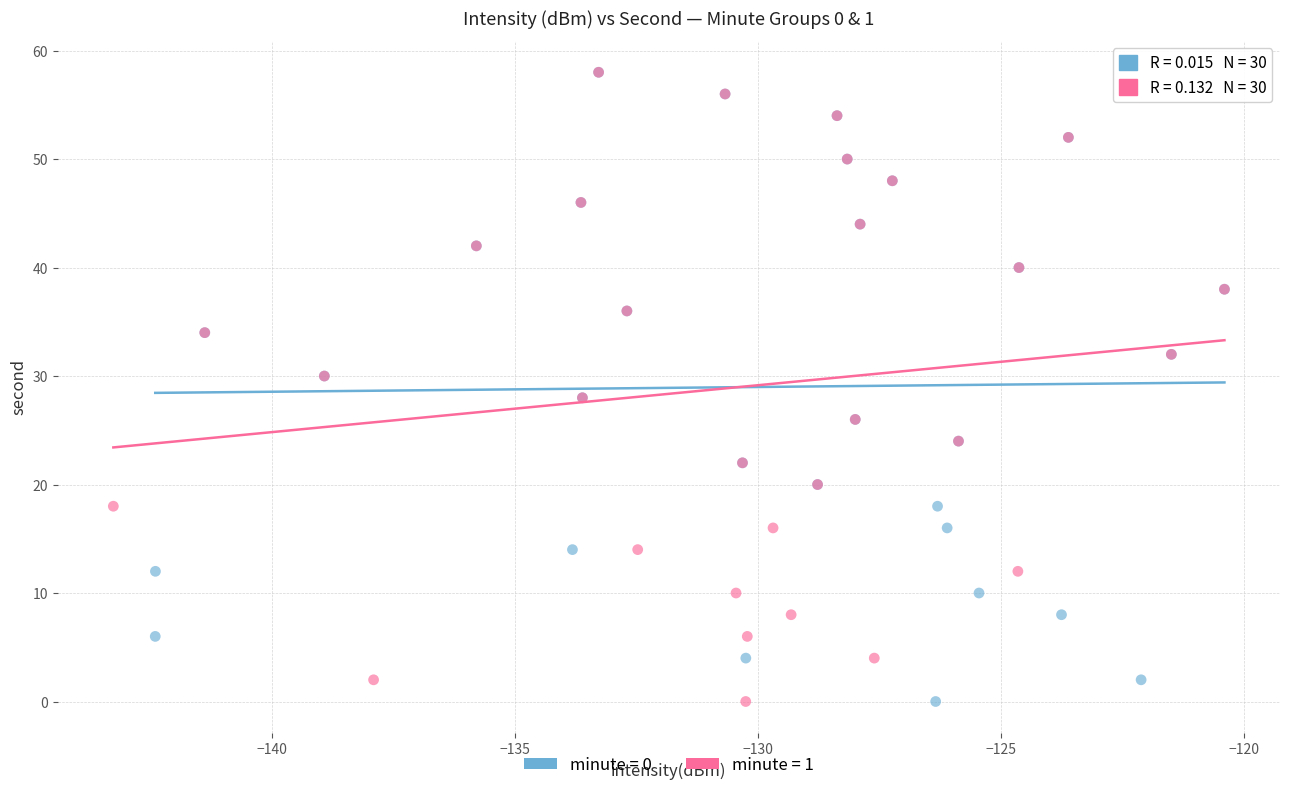

What are all the series names shown in the legend?

minute = 0, minute = 1